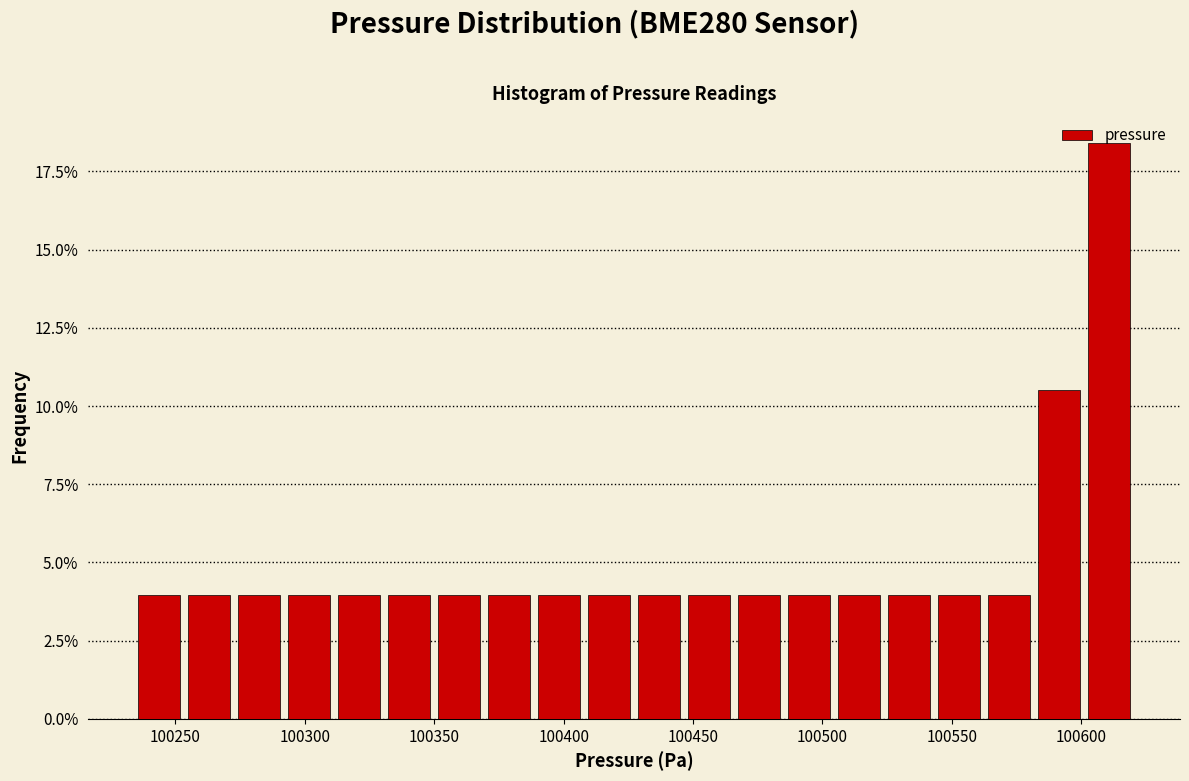

Read against the x-axis, roughly where is the centre of the tallest bar?

100610